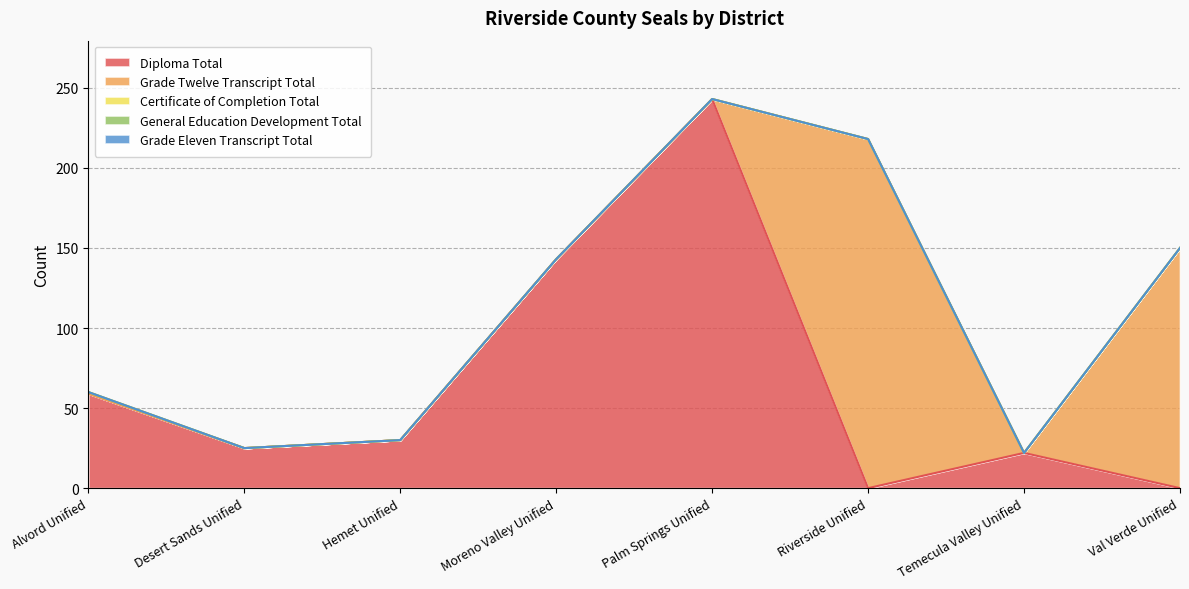

The Certificate of Completion Total series shows 1 at Alvord Unified. True or false?

True